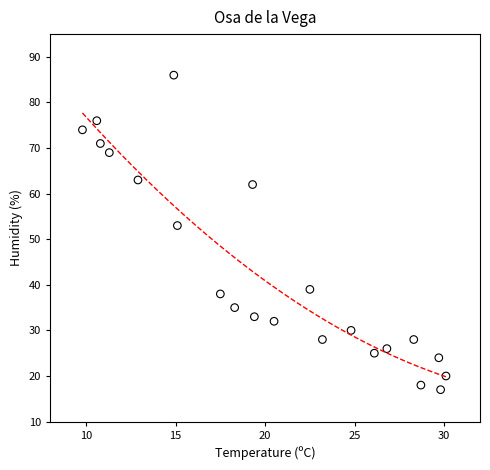

What Y value in the scatter plot is closest to 51?

53